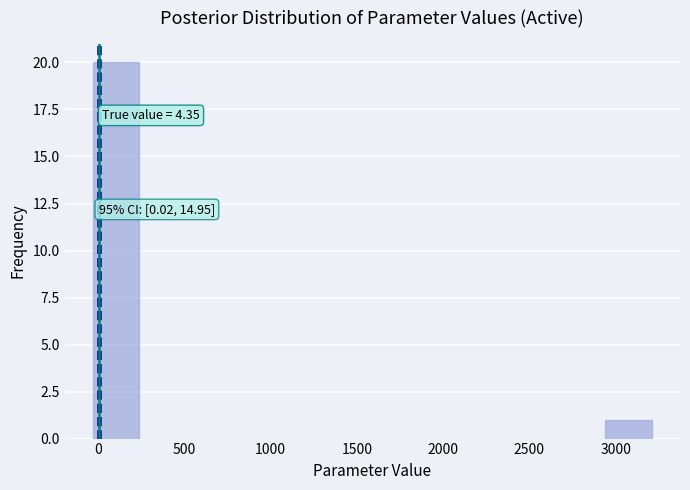

Over which range of the x-axis is the bar tallest?

-50 to 250